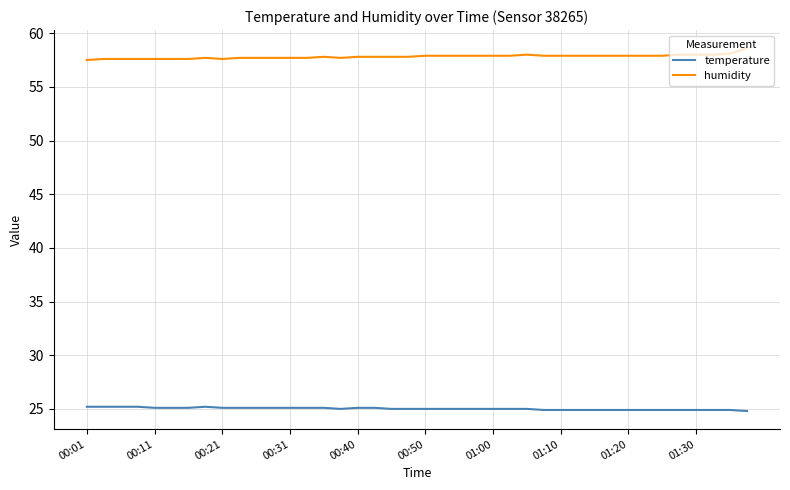

What is the maximum value for temperature?

25.2